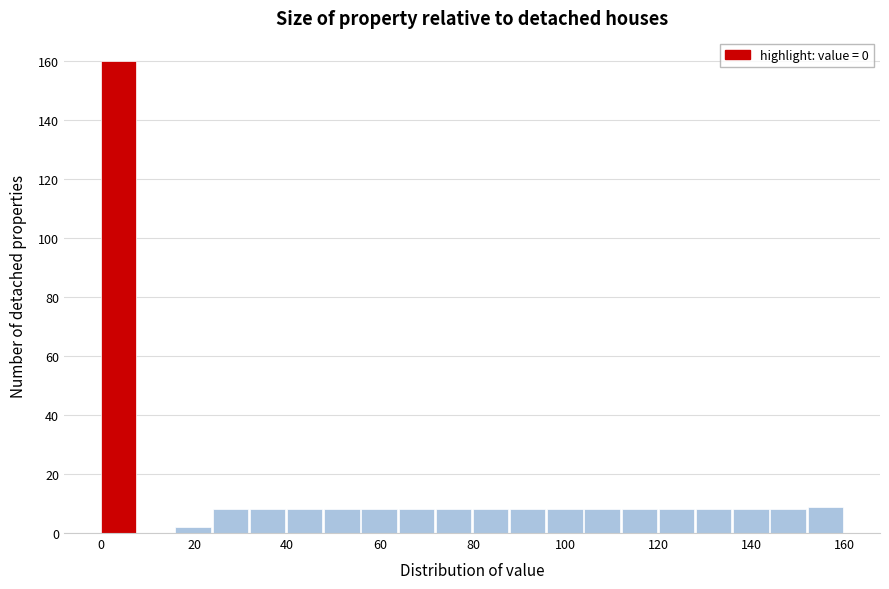

How tall is the bar that spans 88 to 96 on the x-axis? The values are not printed on the chart, so give them approximately, as read against the axis.

8